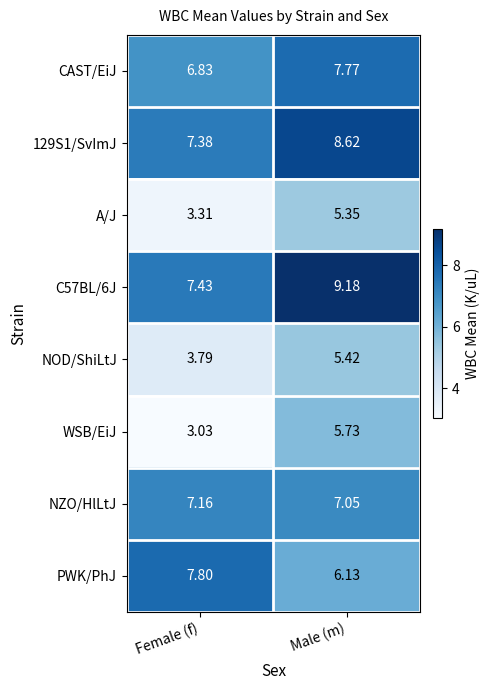

At which category is the sum across all series the highest?

Male (m)